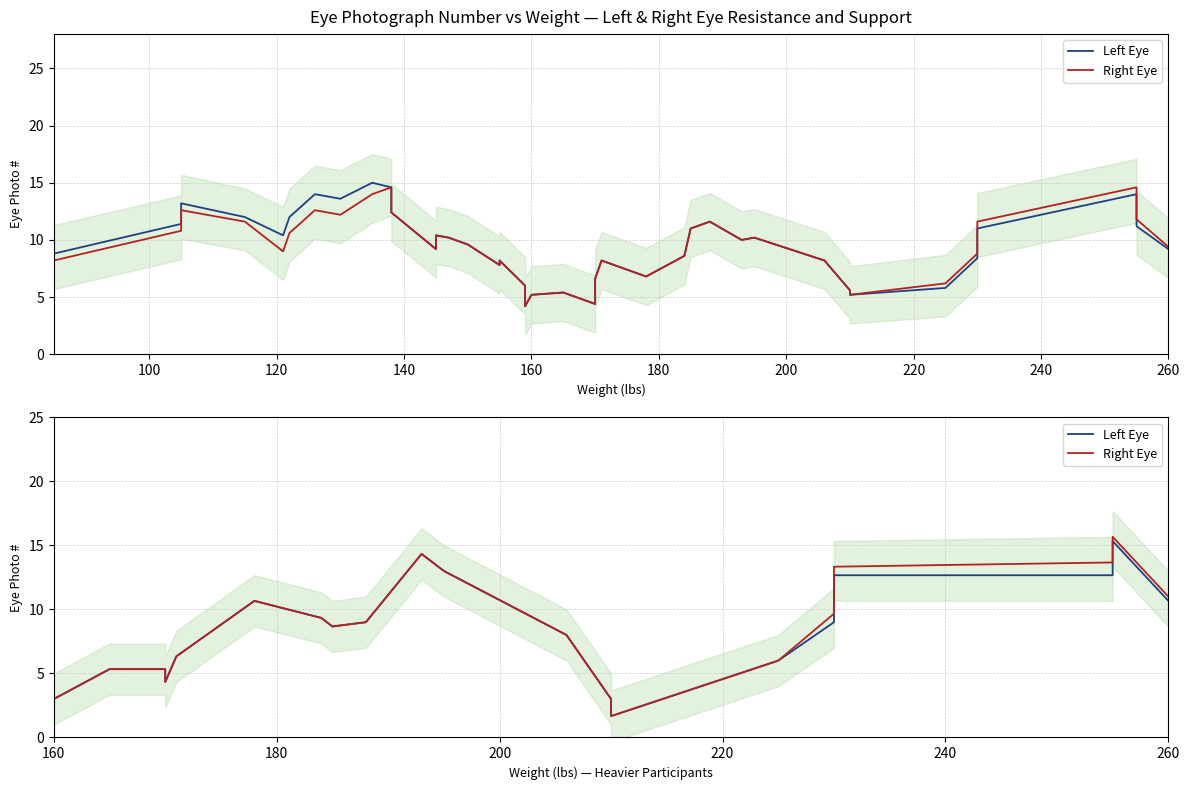

What is the difference between the second highest and second lowest values in the Right Eye series?

11.3